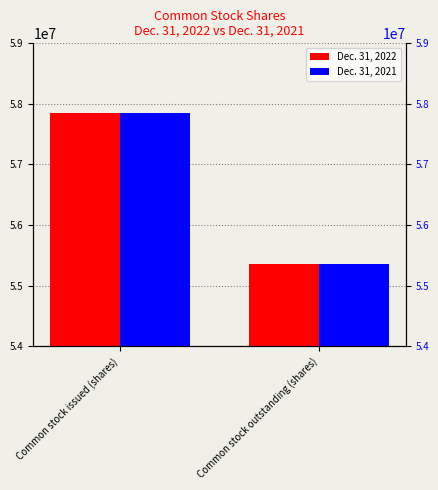

How many bars are there in each group?

2